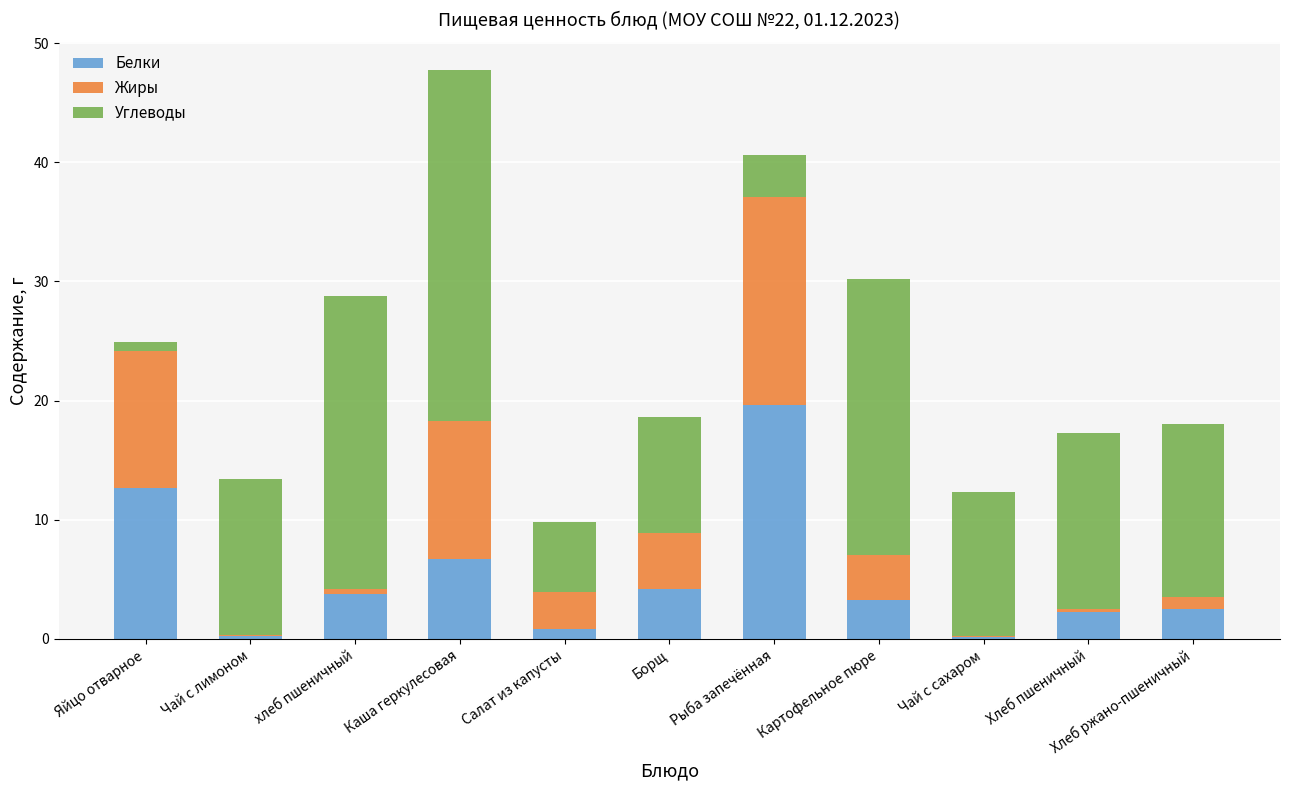

Is it true that Белки equals 2.3 at Хлеб пшеничный?

True